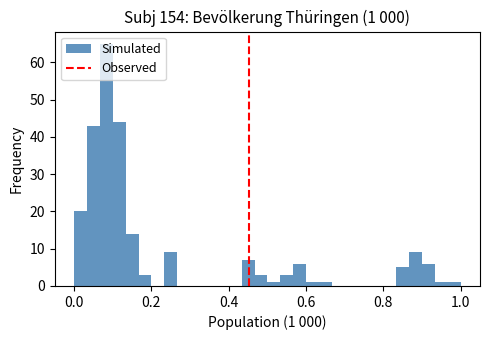

Read against the x-axis, roughly where is the centre of the tallest bar?

0.08